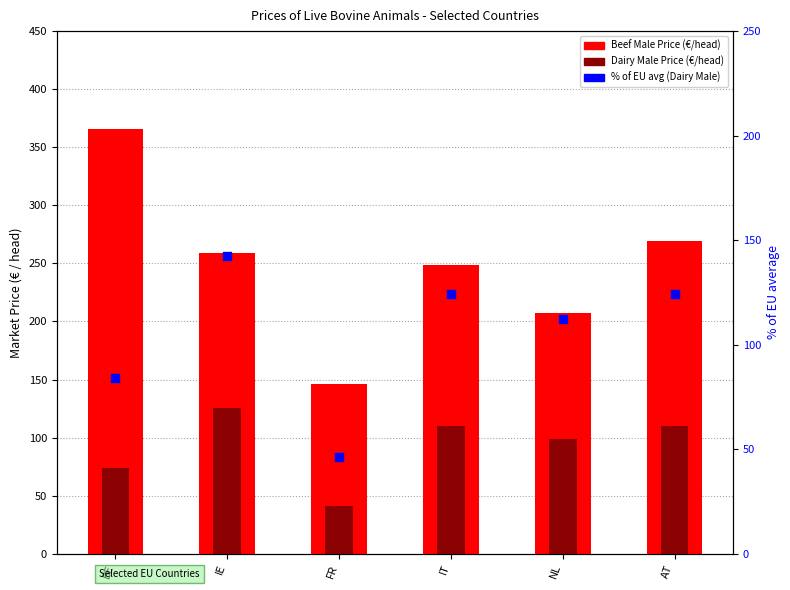

What is the total value across all series at IT?

482.4